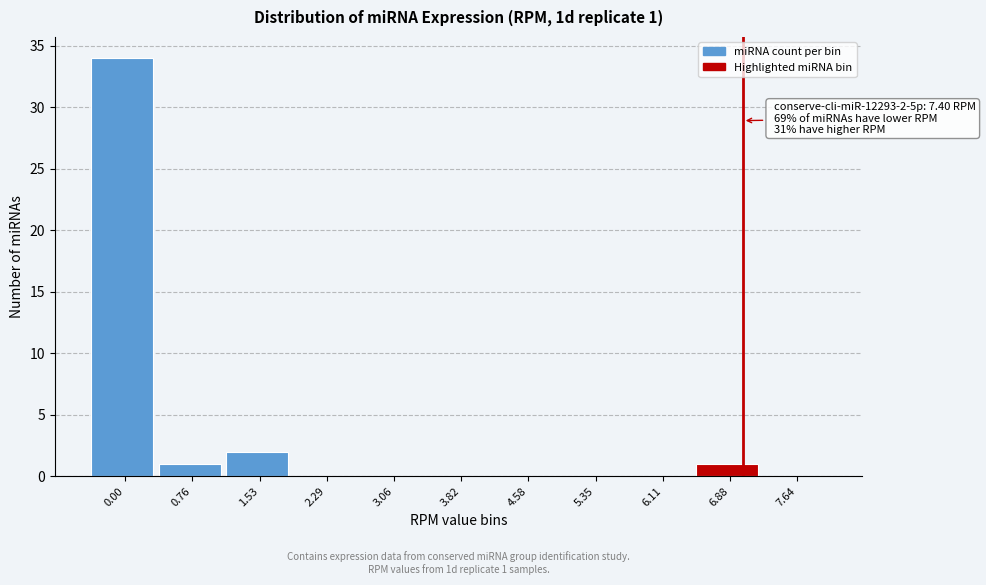

Reading left to right, transcribe all the data shown in this chart.

0.00=34	0.76=1	1.53=2	2.29=0	3.06=0	3.82=0	4.58=0	5.35=0	6.11=0	6.88=1	7.64=0